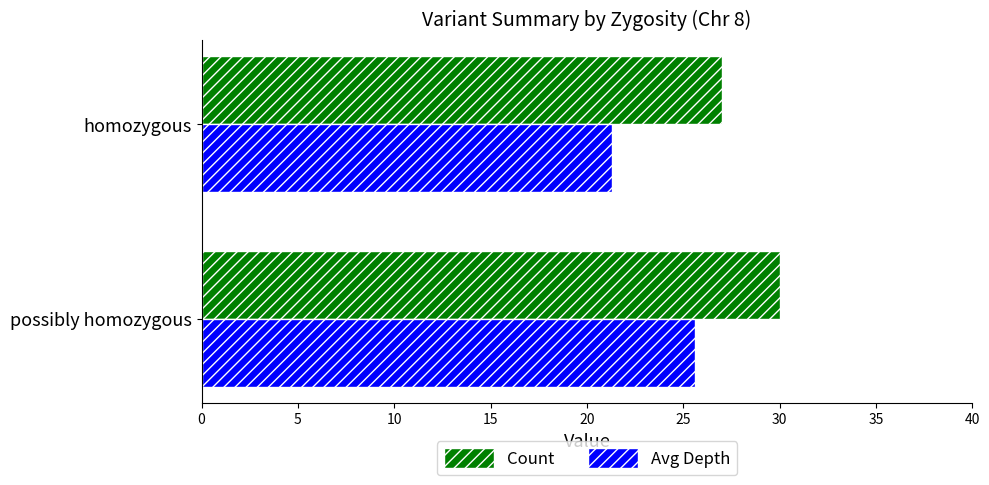

What is the smallest value displayed?

21.3